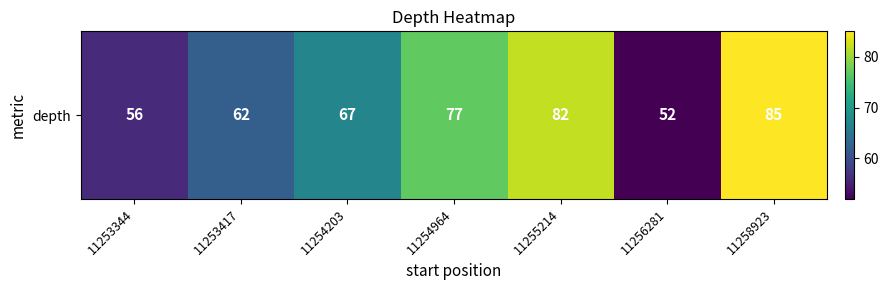

What is the change in value from 11253417 to 11254964?

+15